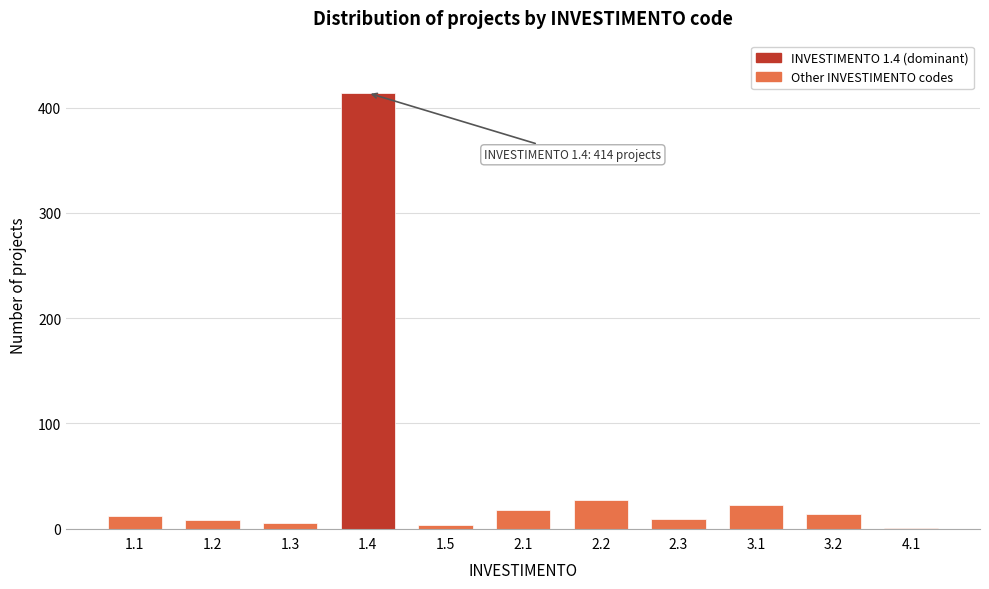

What is the maximum value shown in the chart?

414